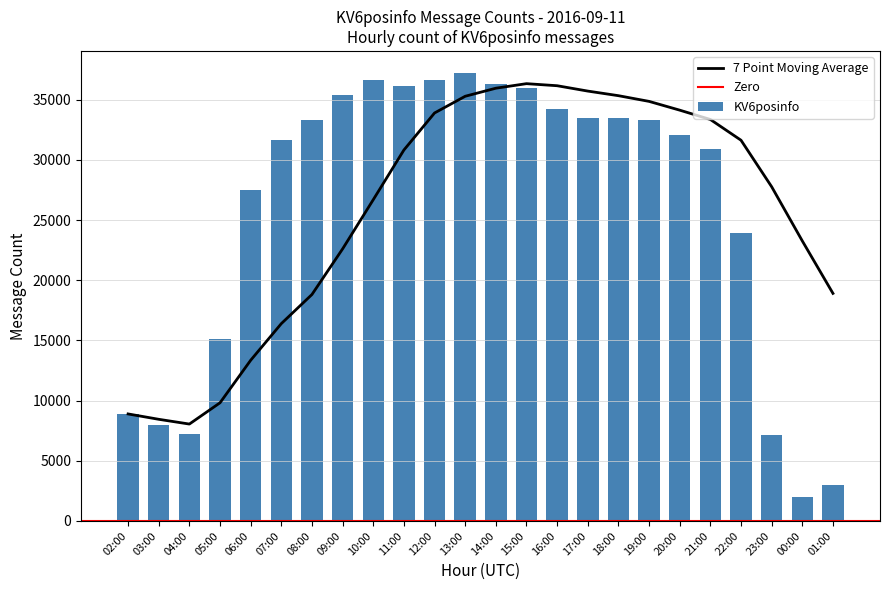

Does the chart contain any negative values?

No